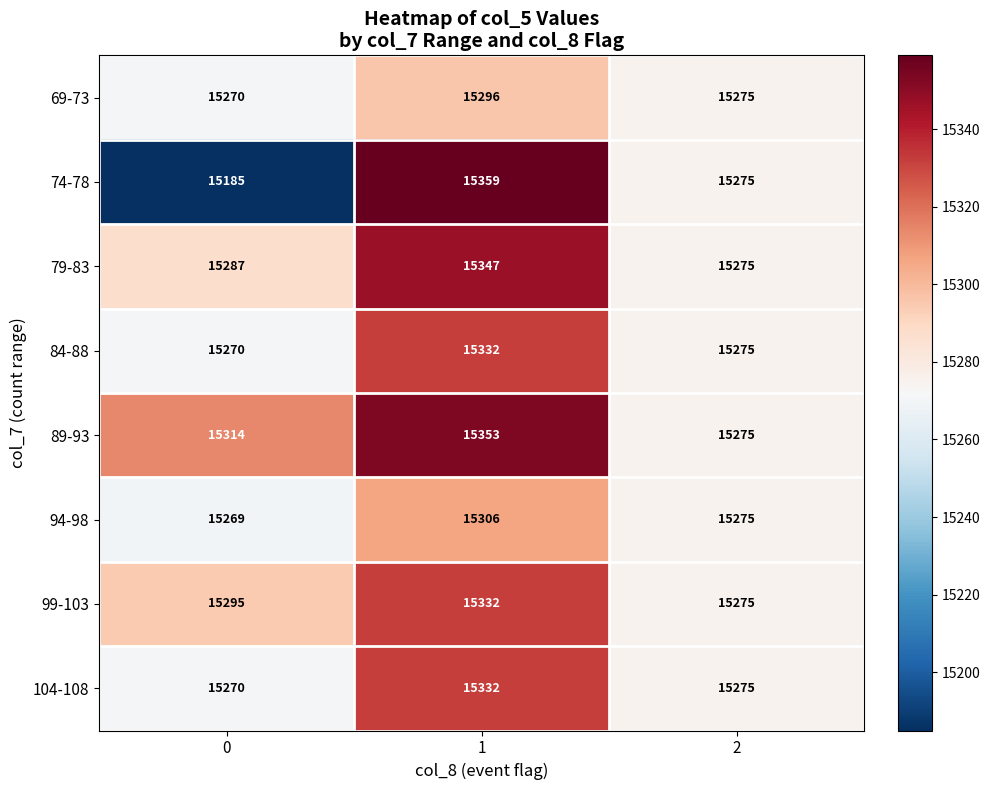

What is the minimum value shown in the chart?

15185